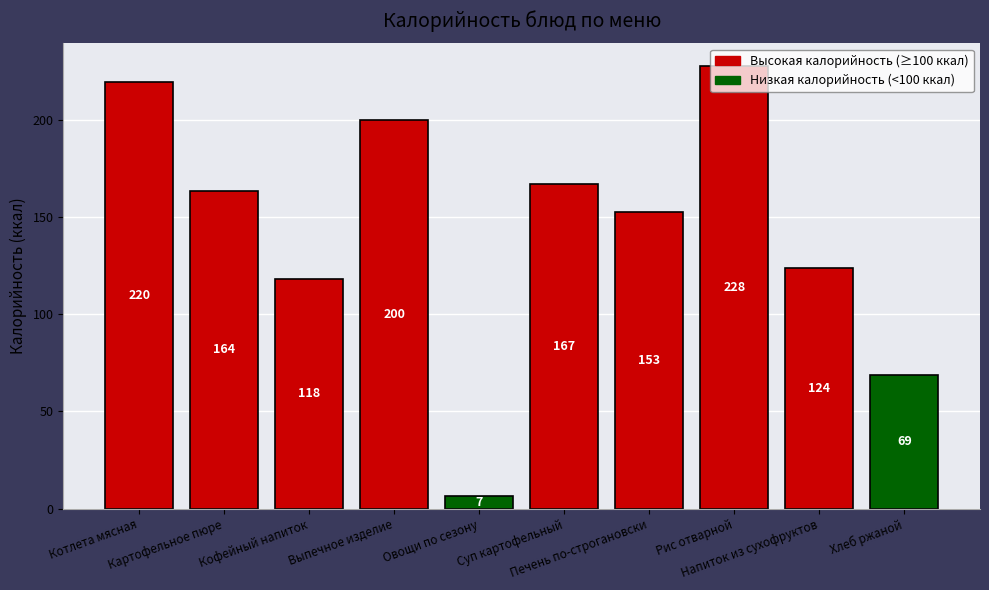

What is the difference between the second highest and second lowest values?

150.6